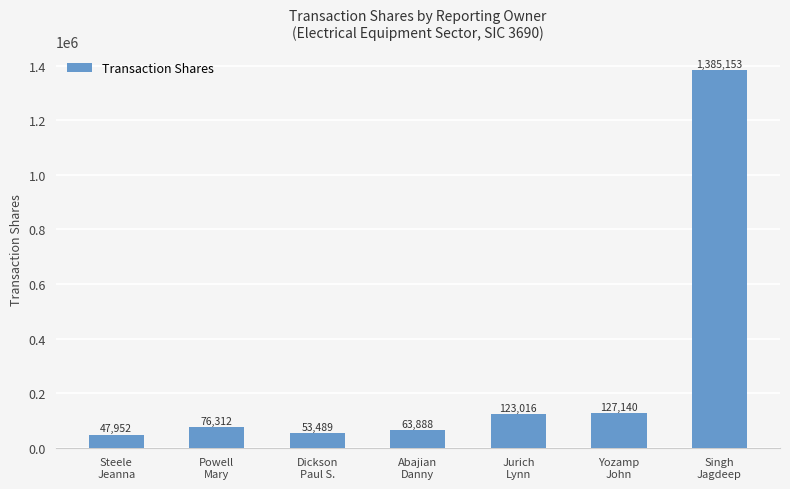

What is the average value?

268136